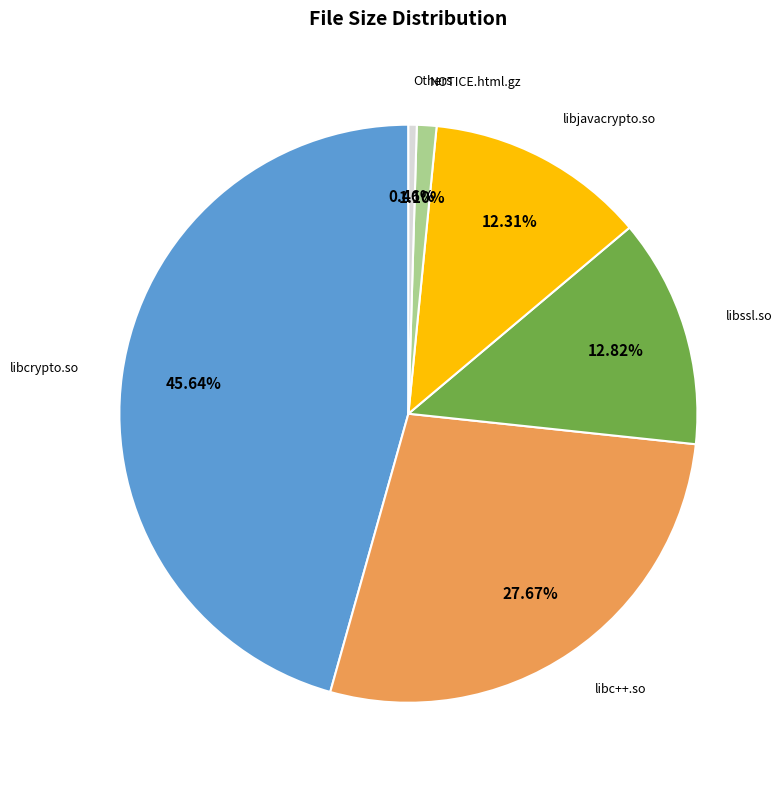

Which has a higher value, libssl.so or Others?

libssl.so